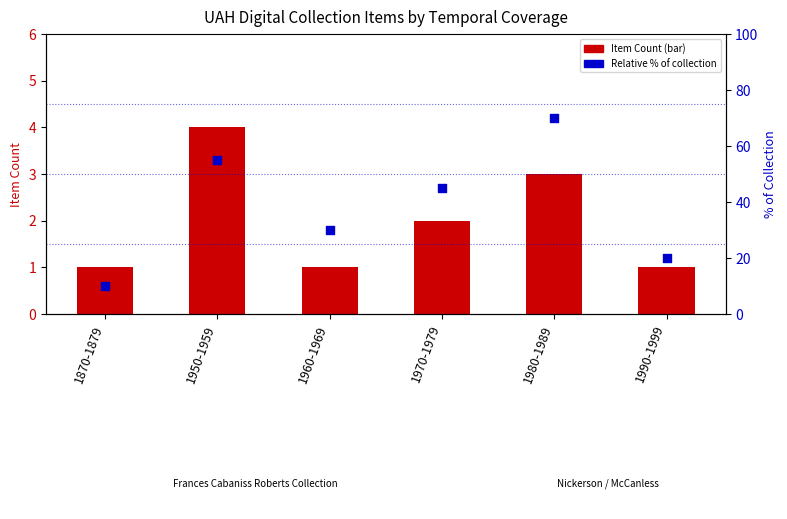

What is the total value across all series at 1870-1879?

11